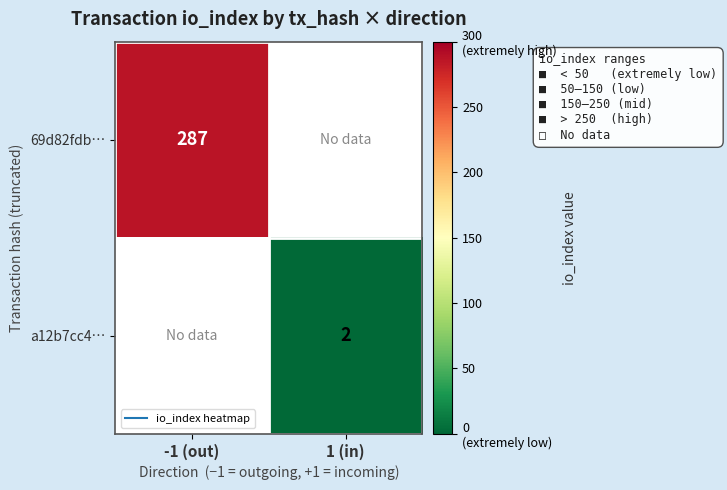

Which series has the widest spread of values?

69d82fdb…